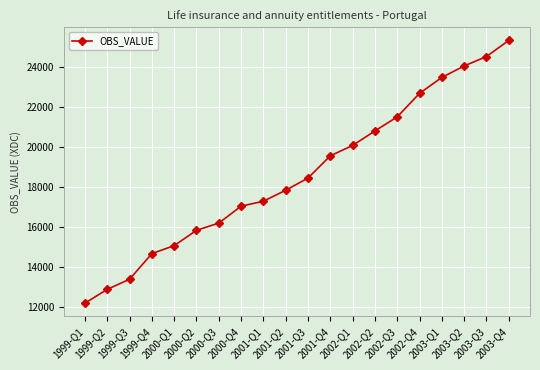

True or false: there are more than 2 points higher than both neighbors.

False